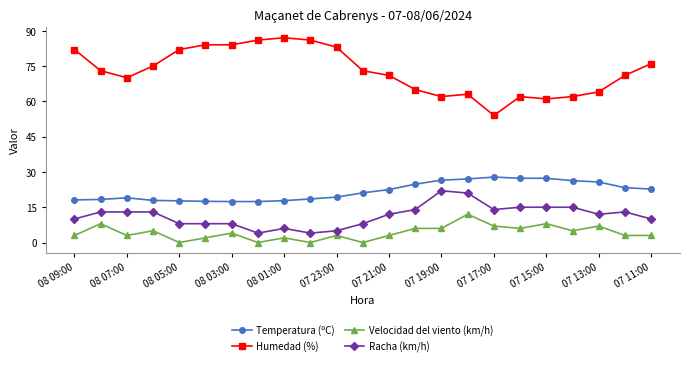

What is the lowest value of the Racha (km/h) series?

4.0